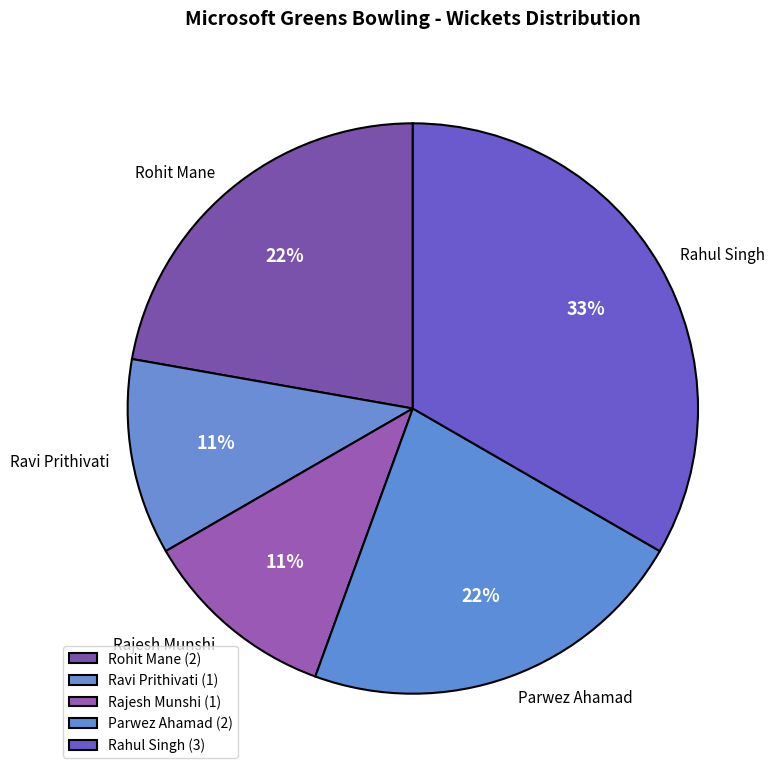

Combined, do Rohit Mane and Rahul Singh account for over 50%?

Yes